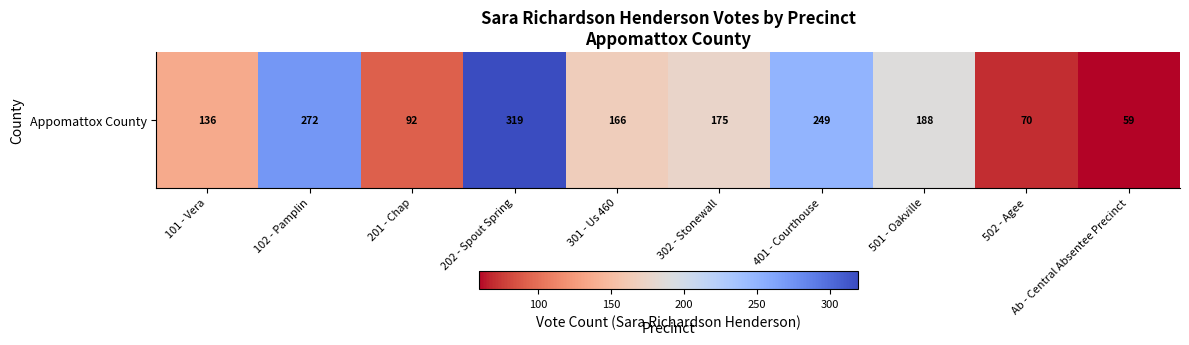

What is the change in value from 201 - Chap to 302 - Stonewall?

+83